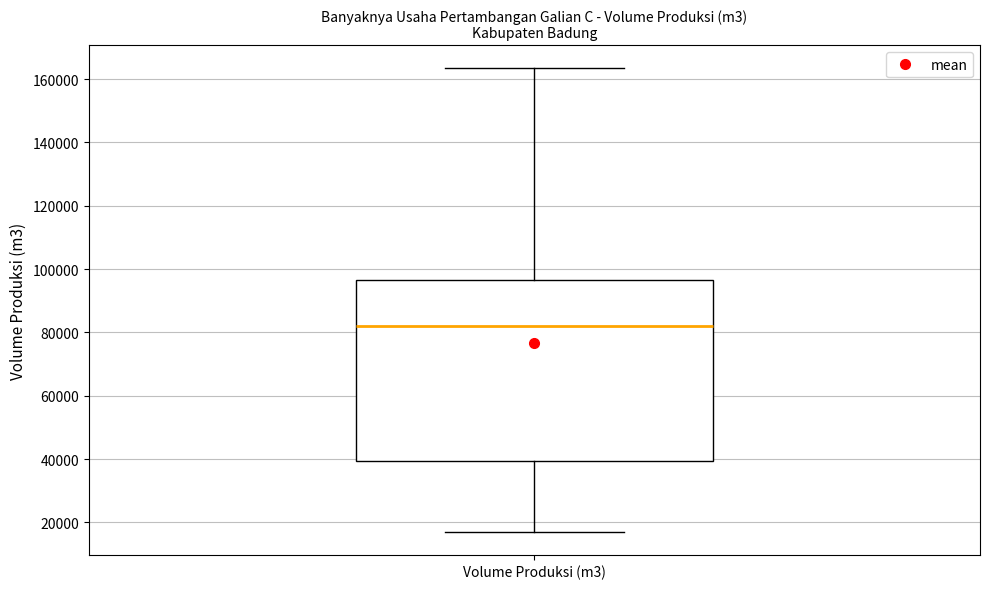

Where does the upper whisker of the box for Volume Produksi (m3) end on the y-axis? The values are not printed on the chart, so give them approximately, as read against the axis.

164000